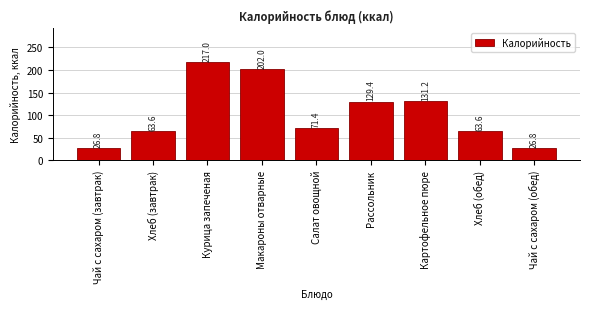

Reading left to right, transcribe all the data shown in this chart.

Чай с сахаром (завтрак)=26.8	Хлеб (завтрак)=63.6	Курица запеченая=217.0	Макароны отварные=202.0	Салат овощной=71.4	Рассольник=129.4	Картофельное пюре=131.2	Хлеб (обед)=63.6	Чай с сахаром (обед)=26.8